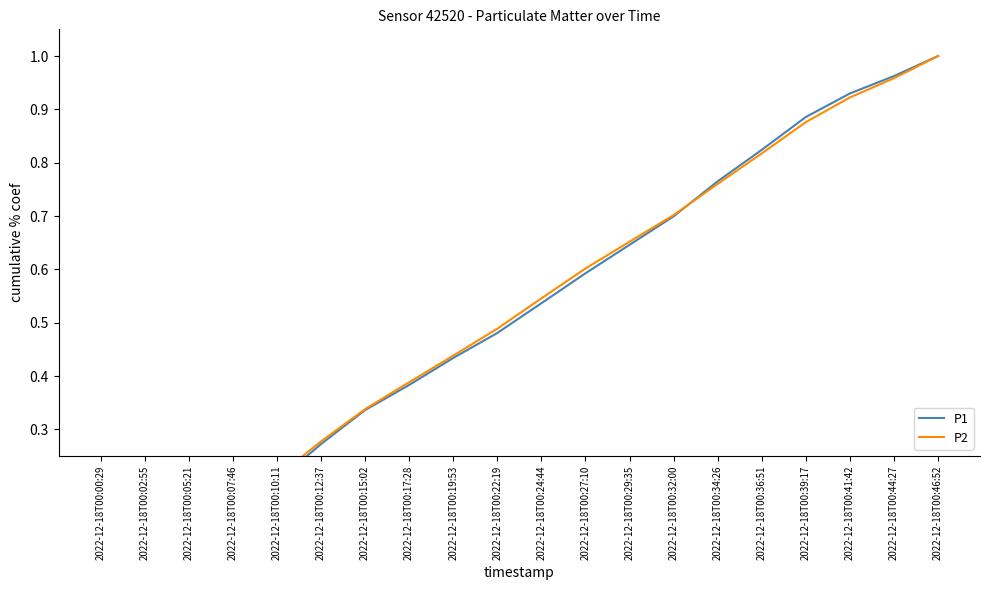

Rank the categories by P2 value from highest to lowest.

2022-12-18T00:46:52, 2022-12-18T00:44:27, 2022-12-18T00:41:42, 2022-12-18T00:39:17, 2022-12-18T00:36:51, 2022-12-18T00:34:26, 2022-12-18T00:32:00, 2022-12-18T00:29:35, 2022-12-18T00:27:10, 2022-12-18T00:24:44, 2022-12-18T00:22:19, 2022-12-18T00:19:53, 2022-12-18T00:17:28, 2022-12-18T00:15:02, 2022-12-18T00:12:37, 2022-12-18T00:10:11, 2022-12-18T00:07:46, 2022-12-18T00:05:21, 2022-12-18T00:02:55, 2022-12-18T00:00:29